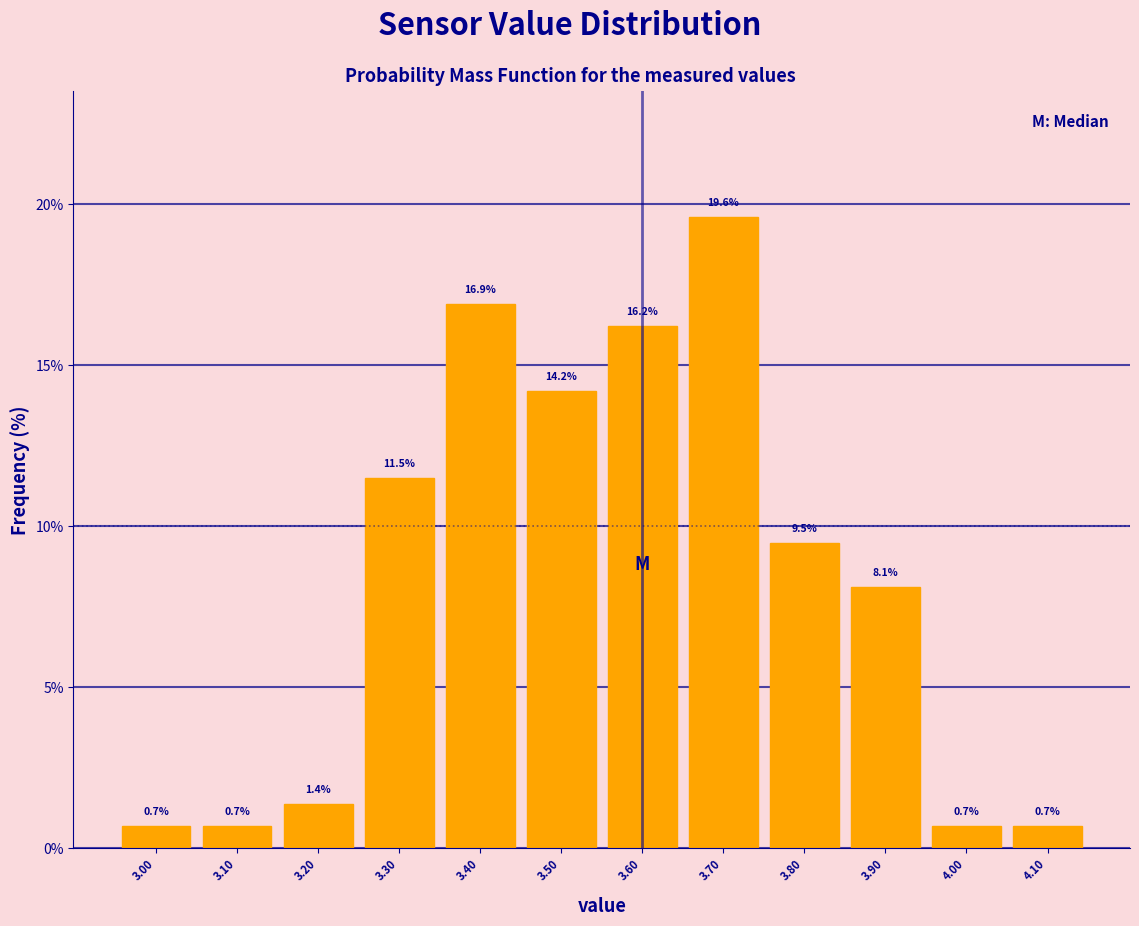

What is the height of the bar covering 3.25 to 3.35 on the x-axis?

11.5